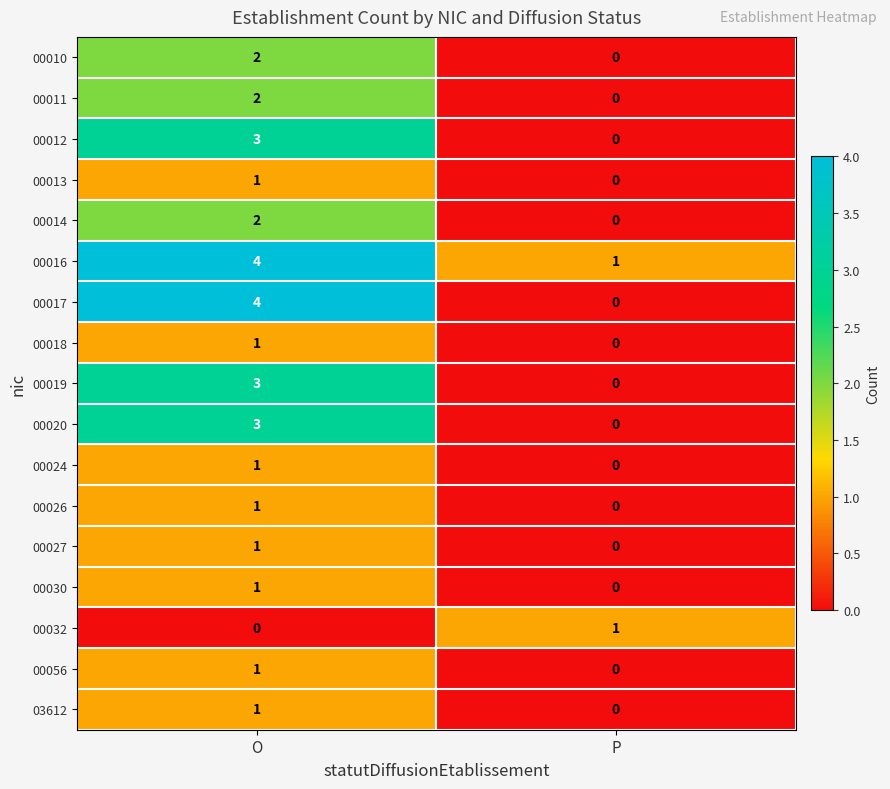

What is the difference between the maximum and minimum values in the 00019 series?

3